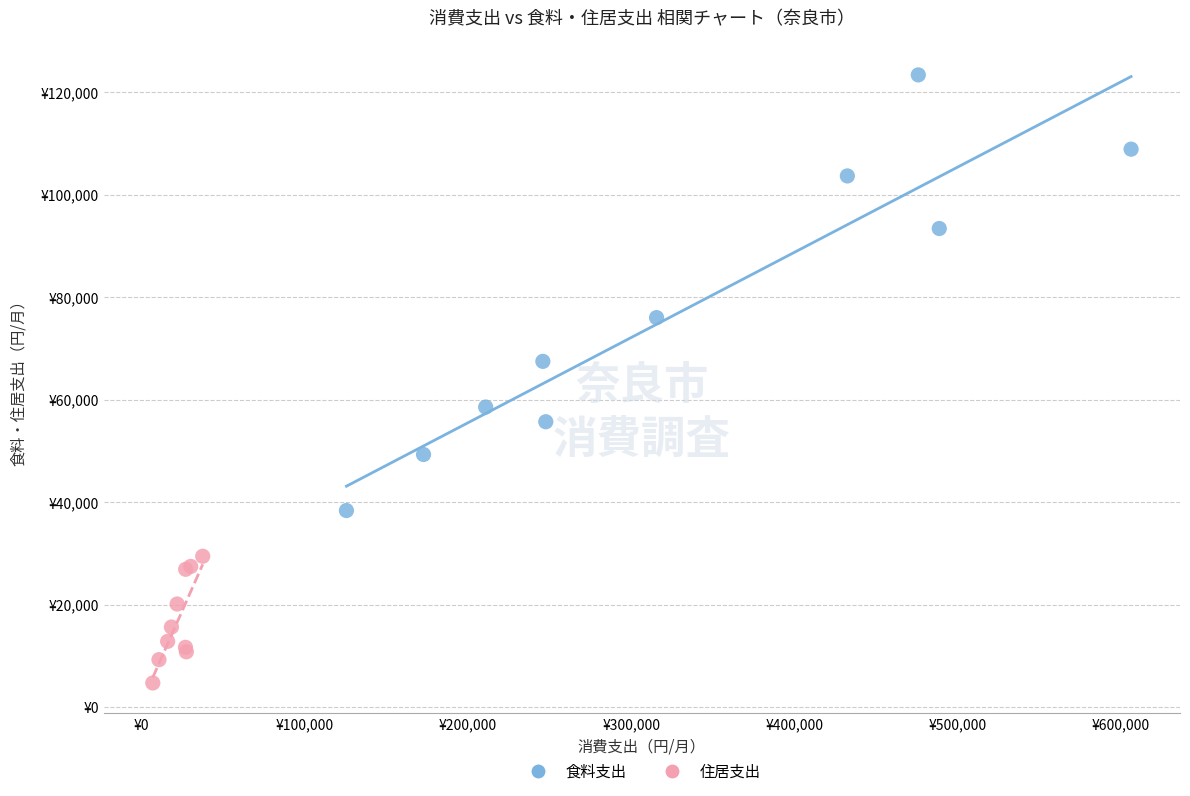

What are all the series names shown in the legend?

食料支出, 住居支出